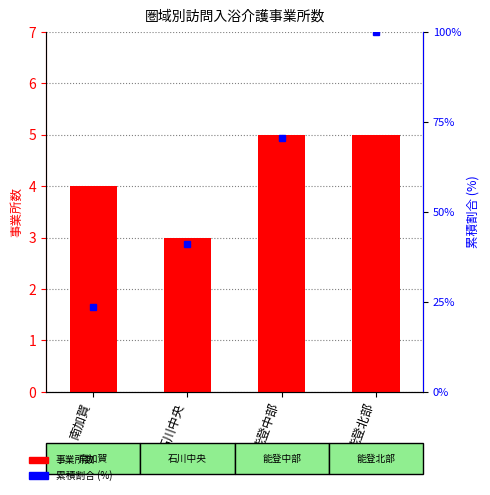

List the series in order of their overall mean, highest first.

累積割合 (%), 事業所数